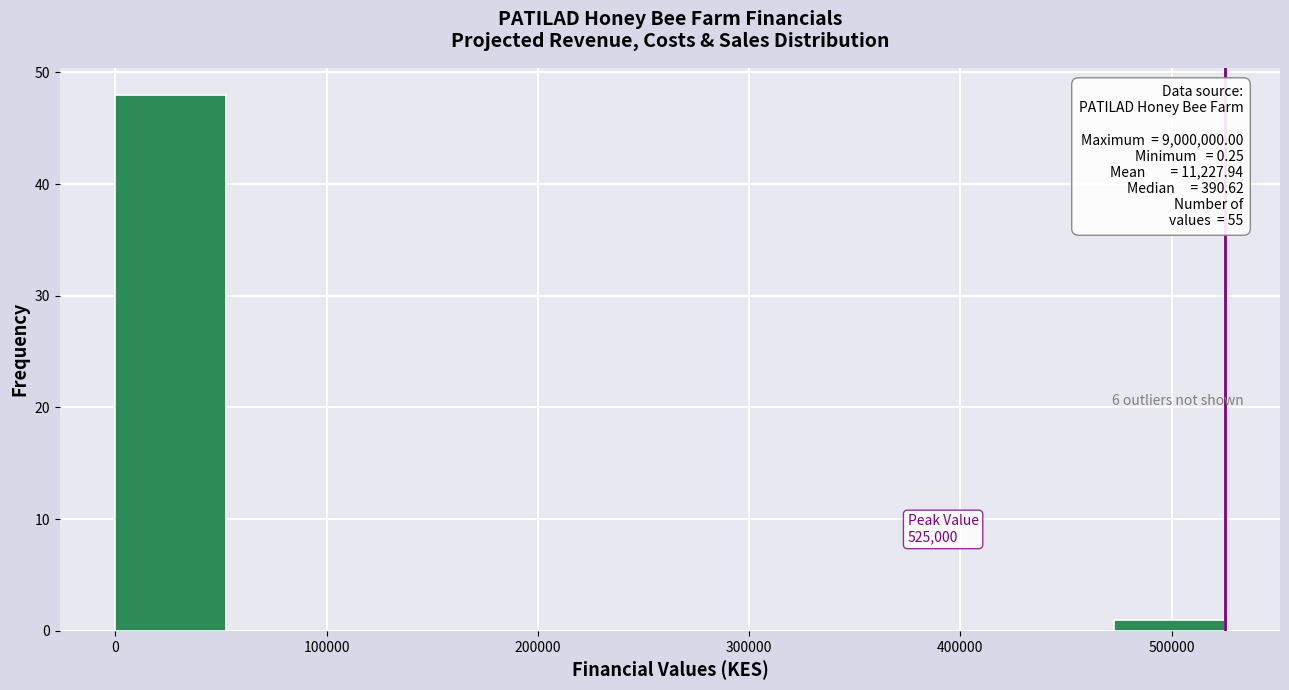

Which range on the x-axis has the tallest bar?

0 to 50000